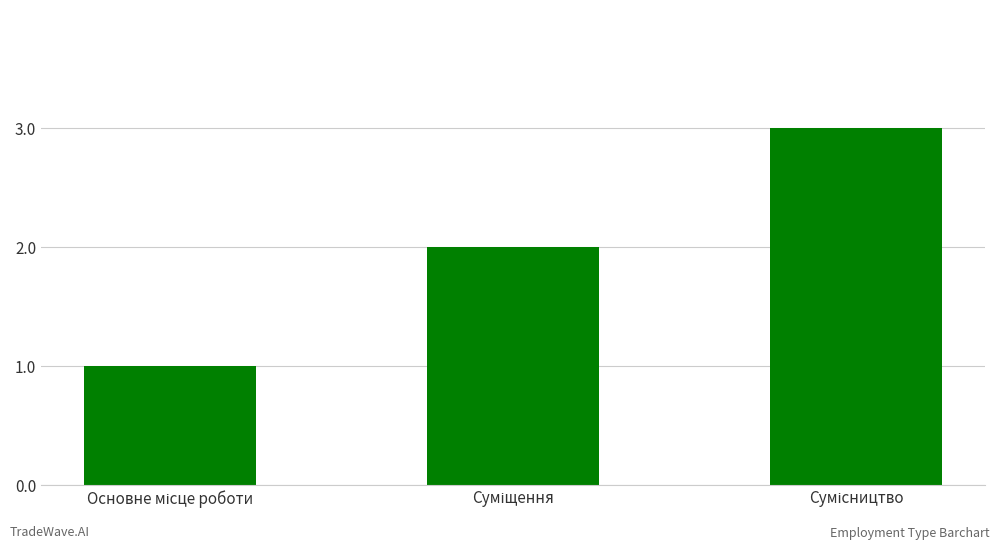

What is the maximum value shown in the chart?

3